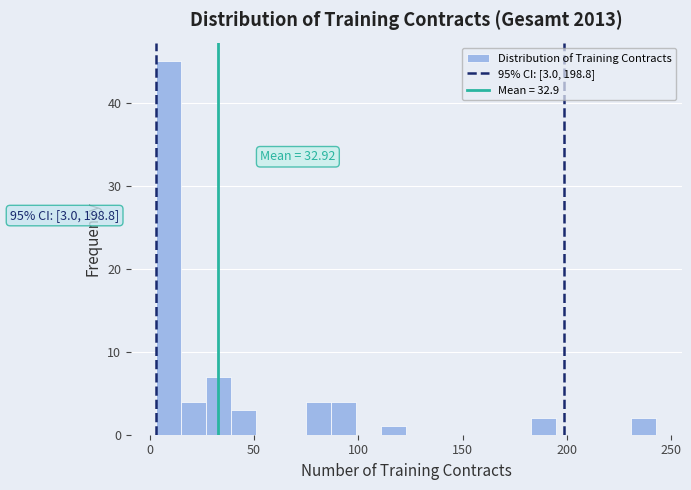

Around what value on the x-axis is the tallest bar? Give the approximate position of its centre, as read against the axis.

10